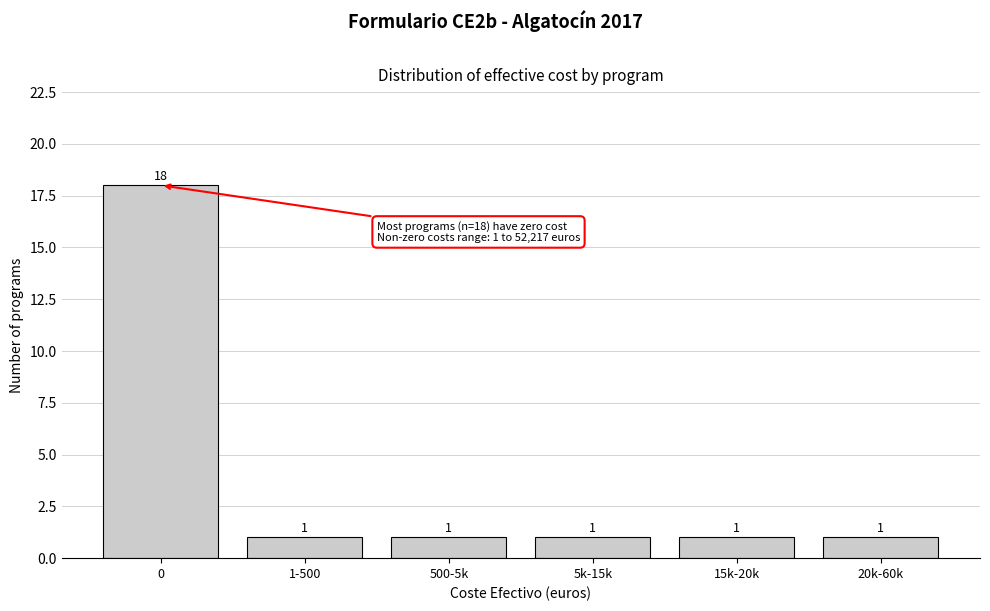

Reading left to right, list all the values displayed in this chart.

0=18	1-500=1	500-5k=1	5k-15k=1	15k-20k=1	20k-60k=1